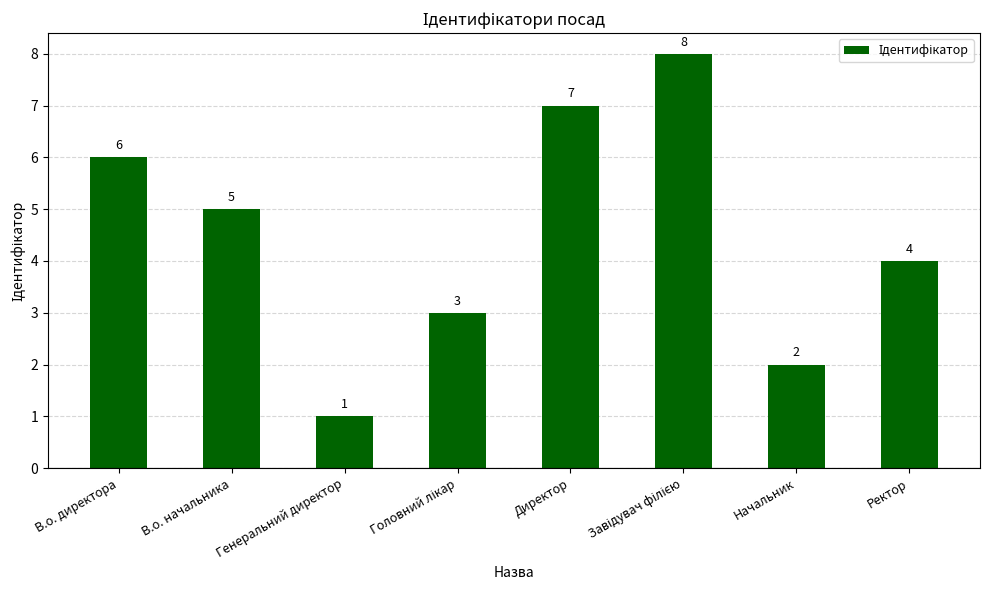

Between В.о. директора and Директор, which is larger?

Директор